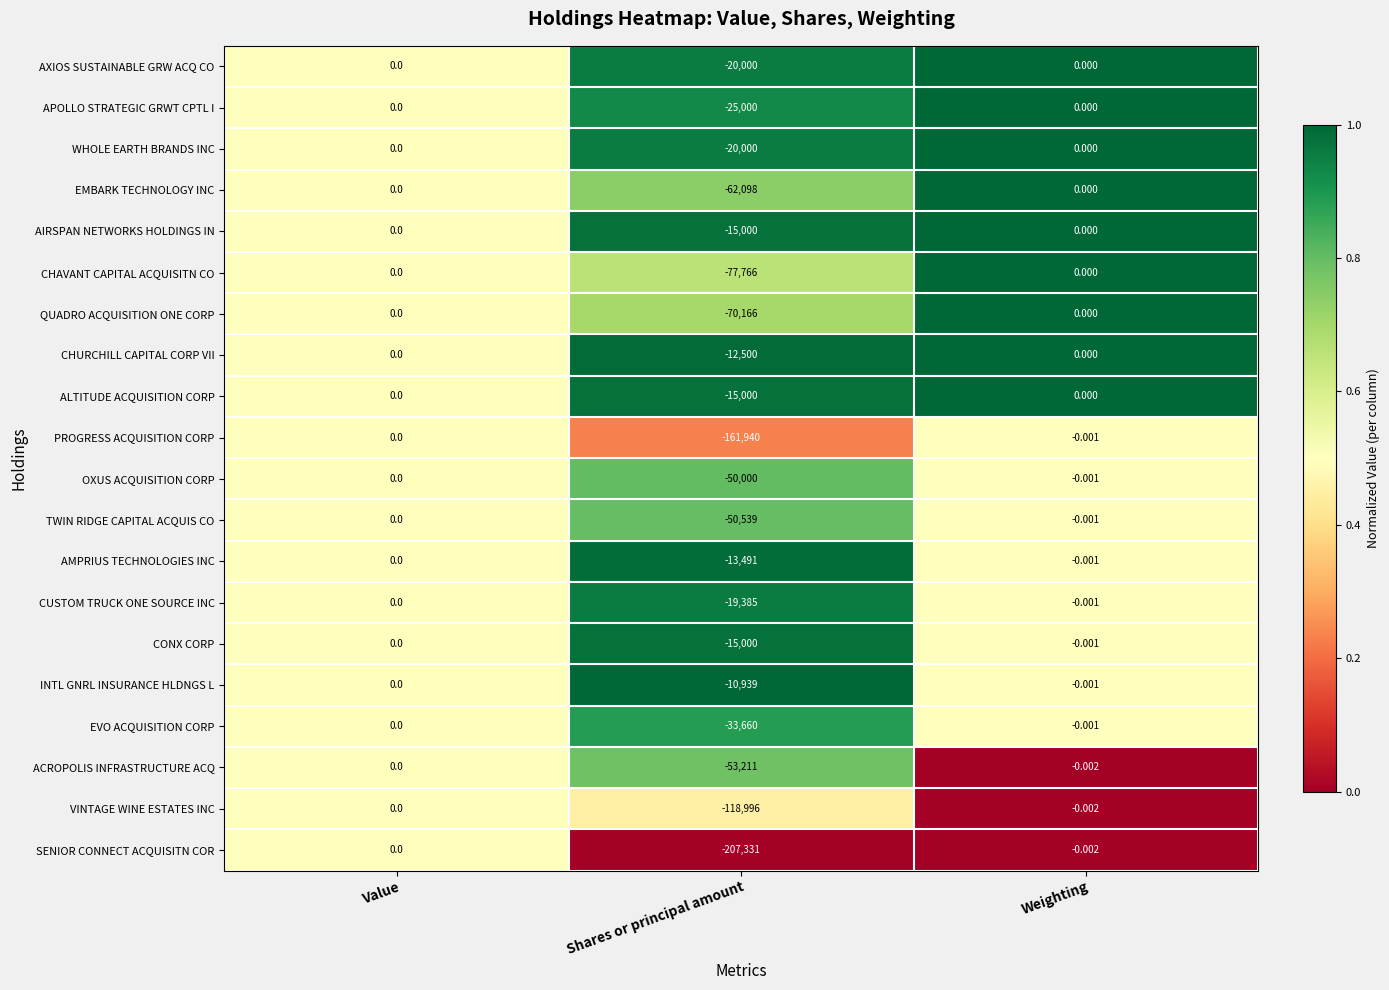

Where is CHAVANT CAPITAL ACQUISITN CO nearest to the value -38883?

Value